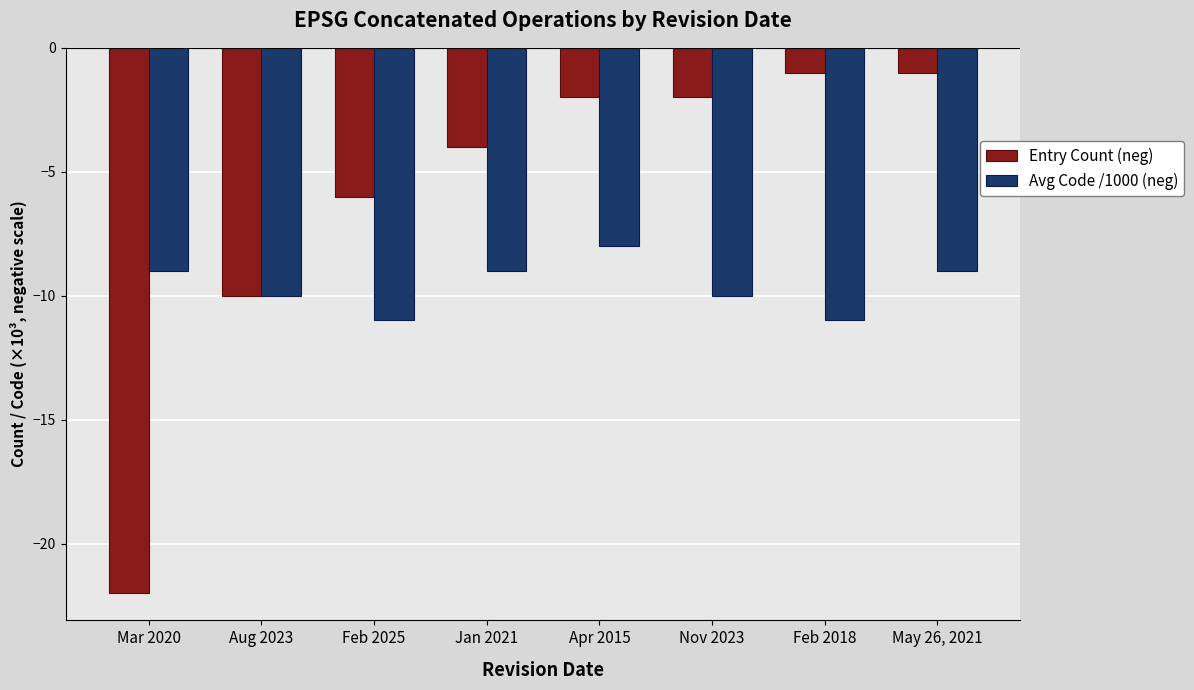

Rank the series by their average value, from highest to lowest.

Entry Count (neg), Avg Code /1000 (neg)